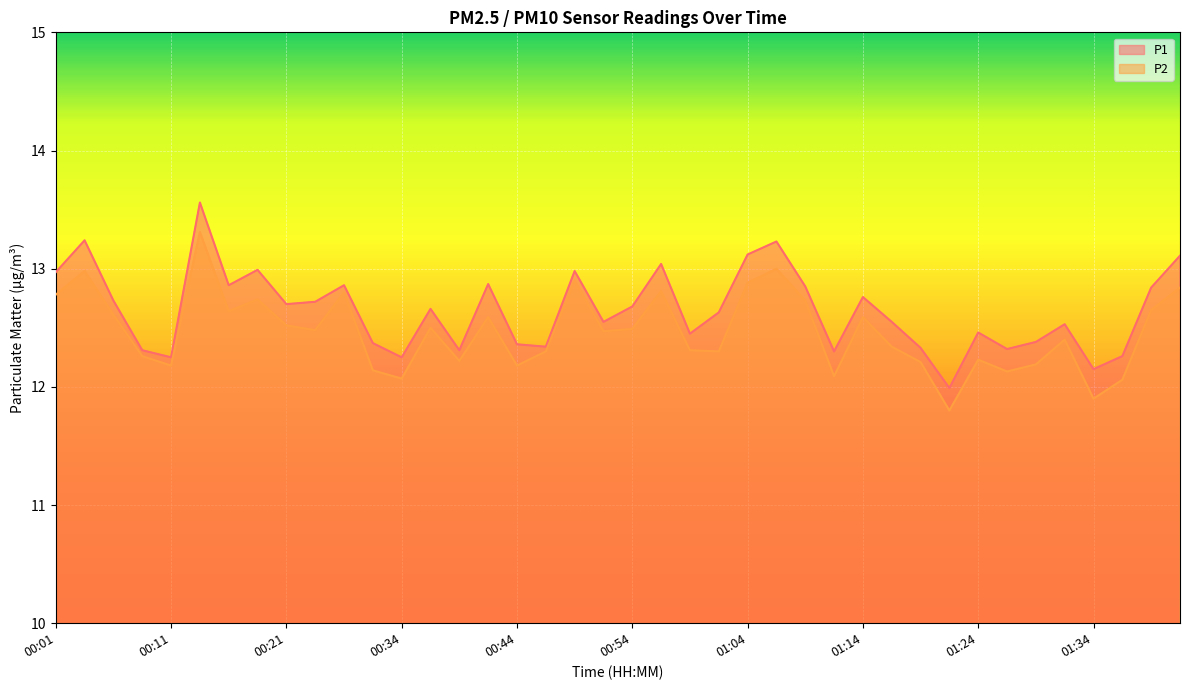

How many data points in P2 are less than 12?

2